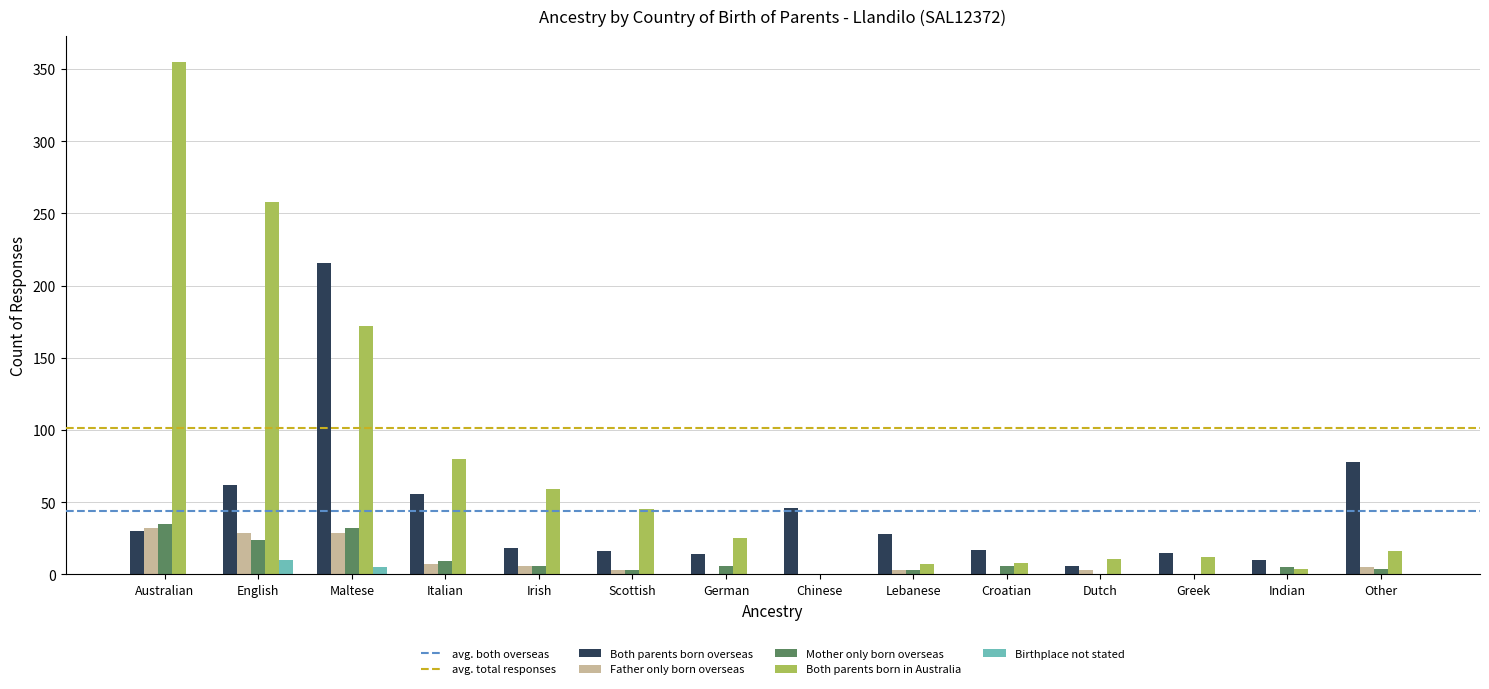

What is the average value of the Both parents born overseas series?

44